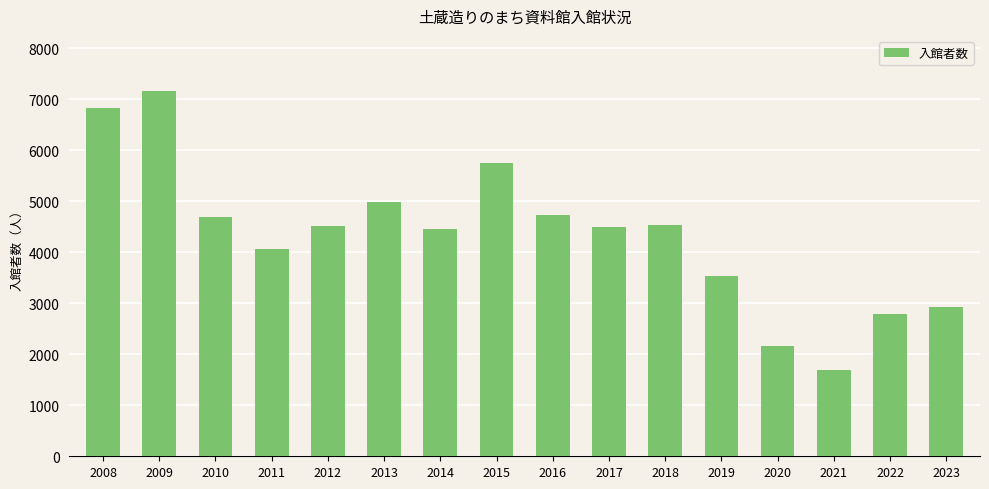

What is the average value?

4330